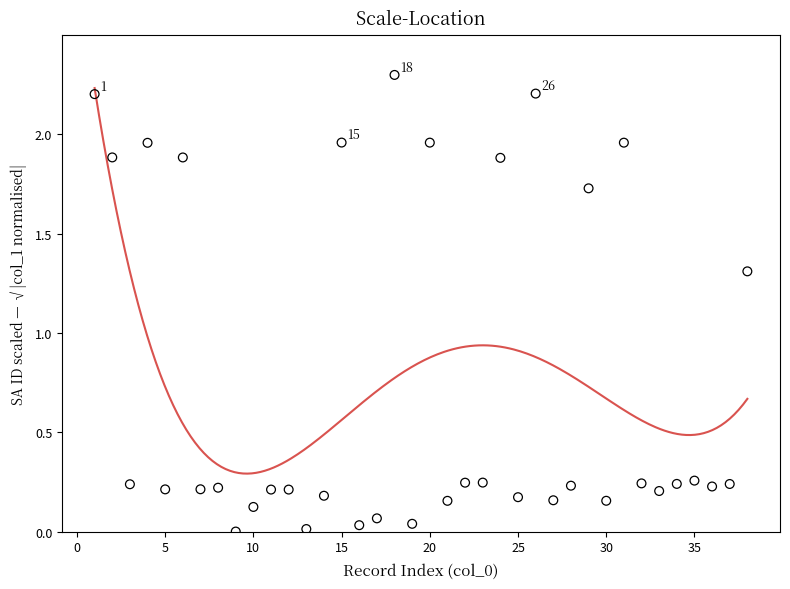

What Y value in the scatter plot is closest to 1?

1.3